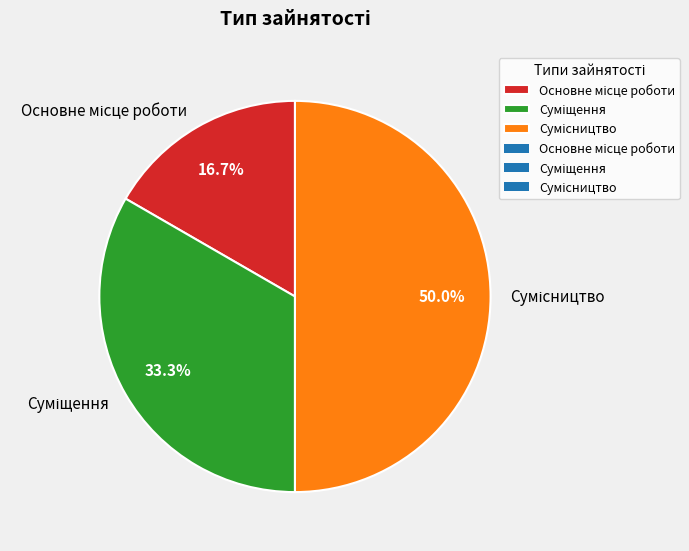

Rank the categories by value from lowest to highest.

Основне місце роботи, Суміщення, Сумісництво